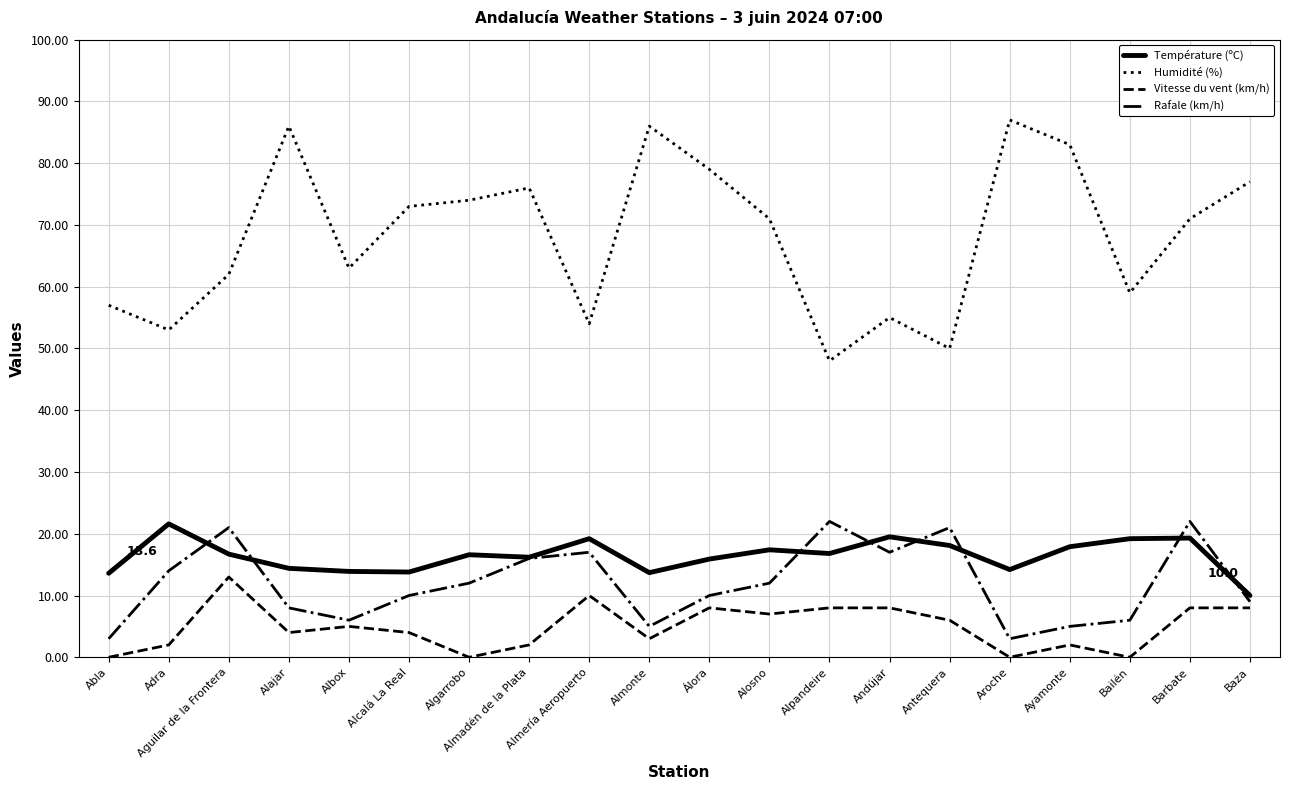

True or false: Vitesse du vent (km/h) and Humidité (%) cross at least once.

False